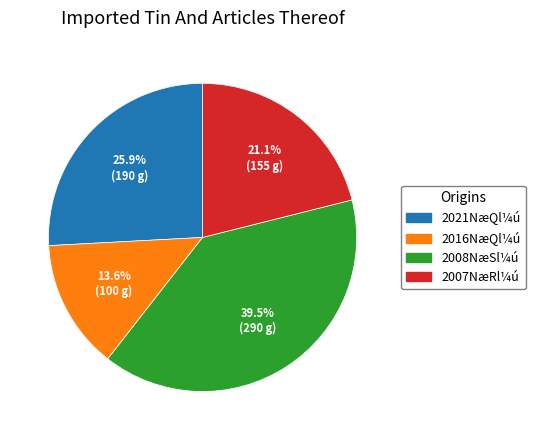

Does any single category account for the majority?

No